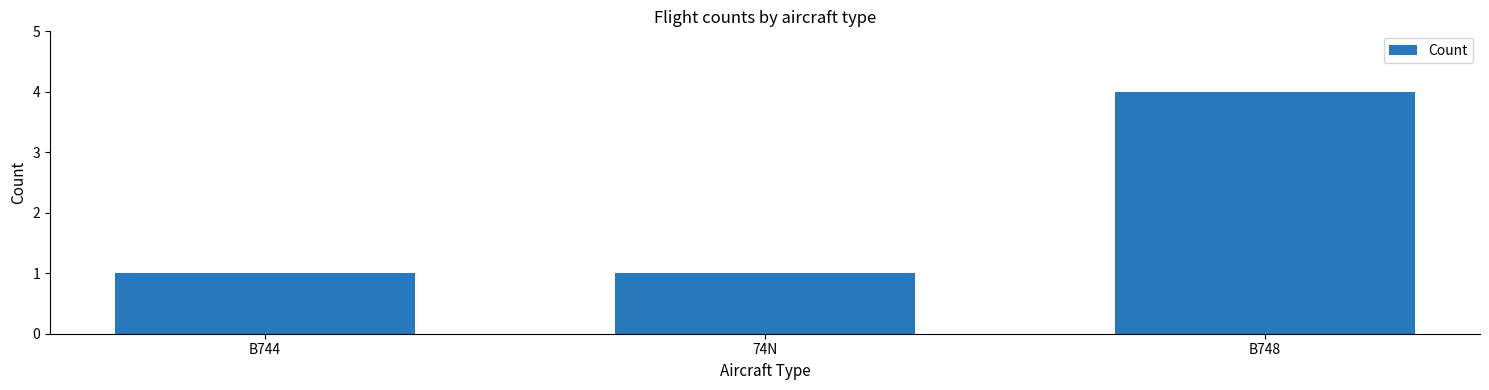

How many bars are there in total?

3